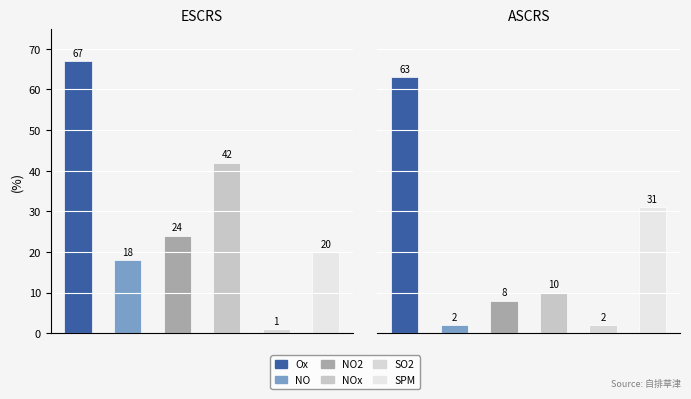

How many bars are there in each group?

6